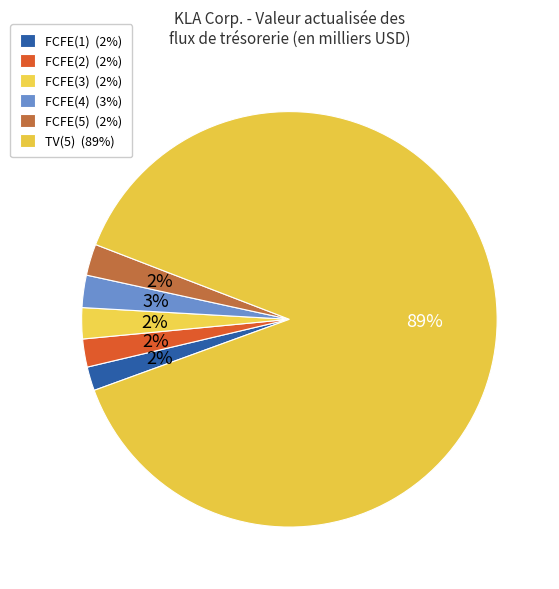

How many slices are in this pie chart?

6